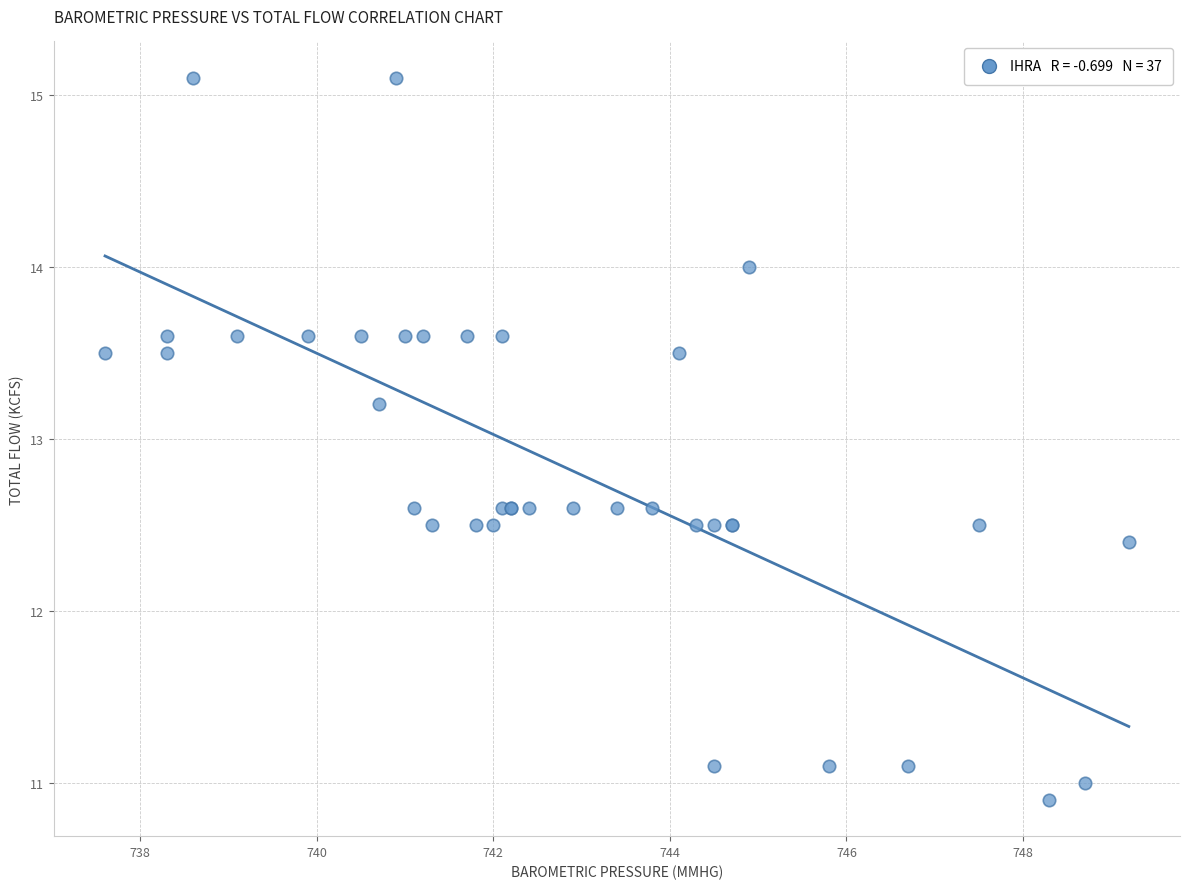

What Y value in the scatter plot is closest to 13?

13.2